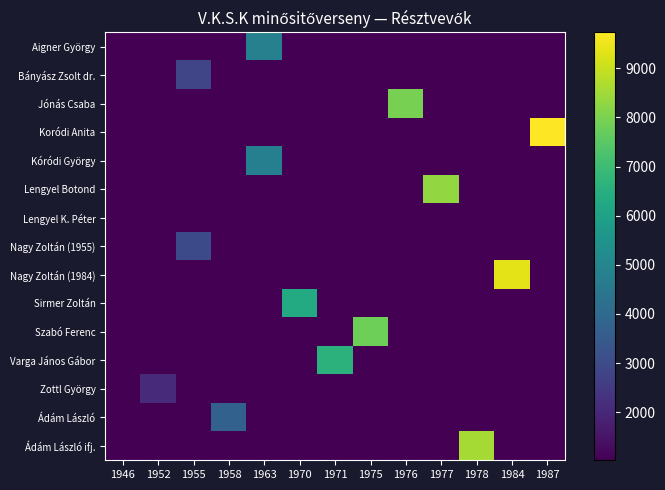

What is the total value across all series at 1978?

8556